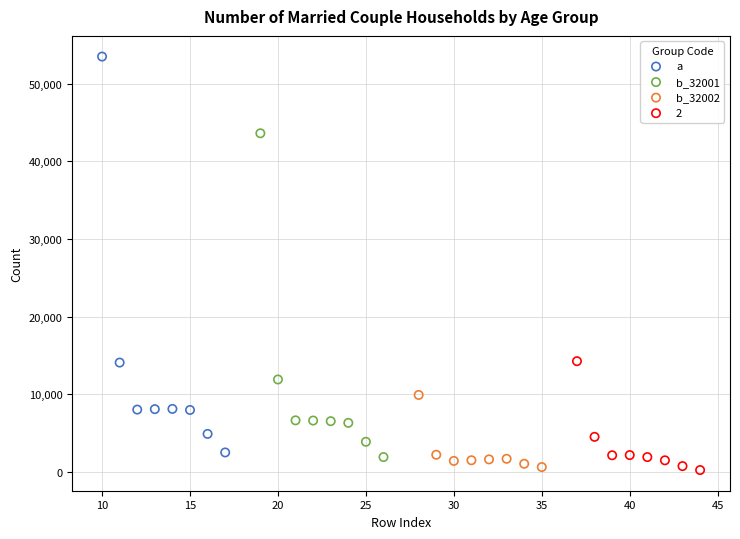

Which series contains the highest Y value?

a